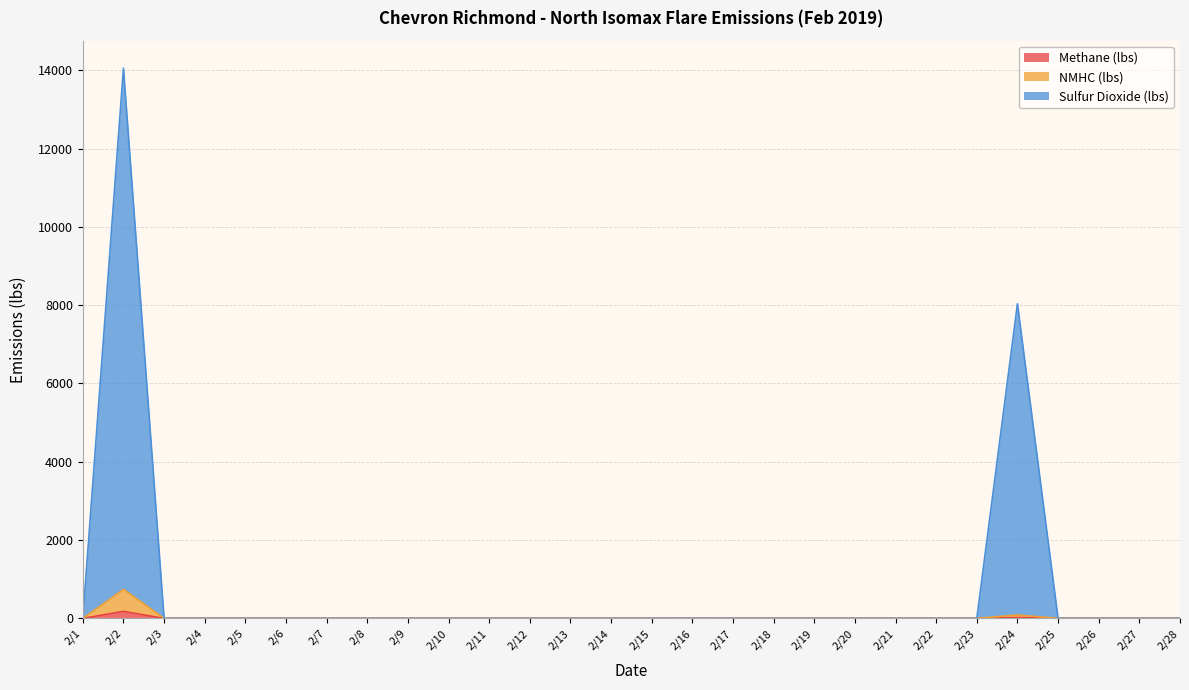

True or false: Sulfur Dioxide (lbs) has a value of -9778.8 at 2/22.

False